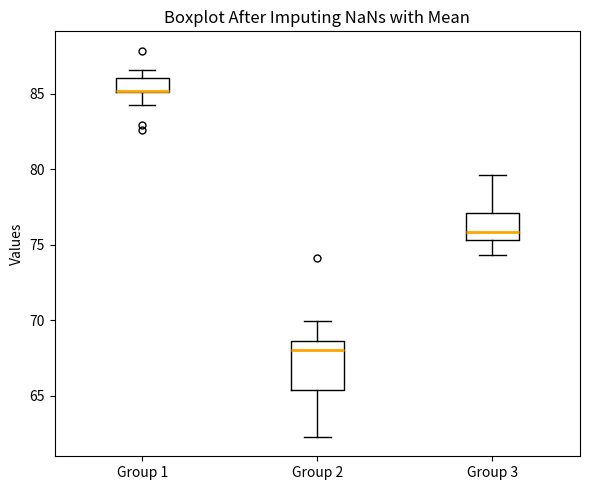

Where is the lower edge of the box for Group 3 on the y-axis? The values are not printed on the chart, so give them approximately, as read against the axis.

75.5